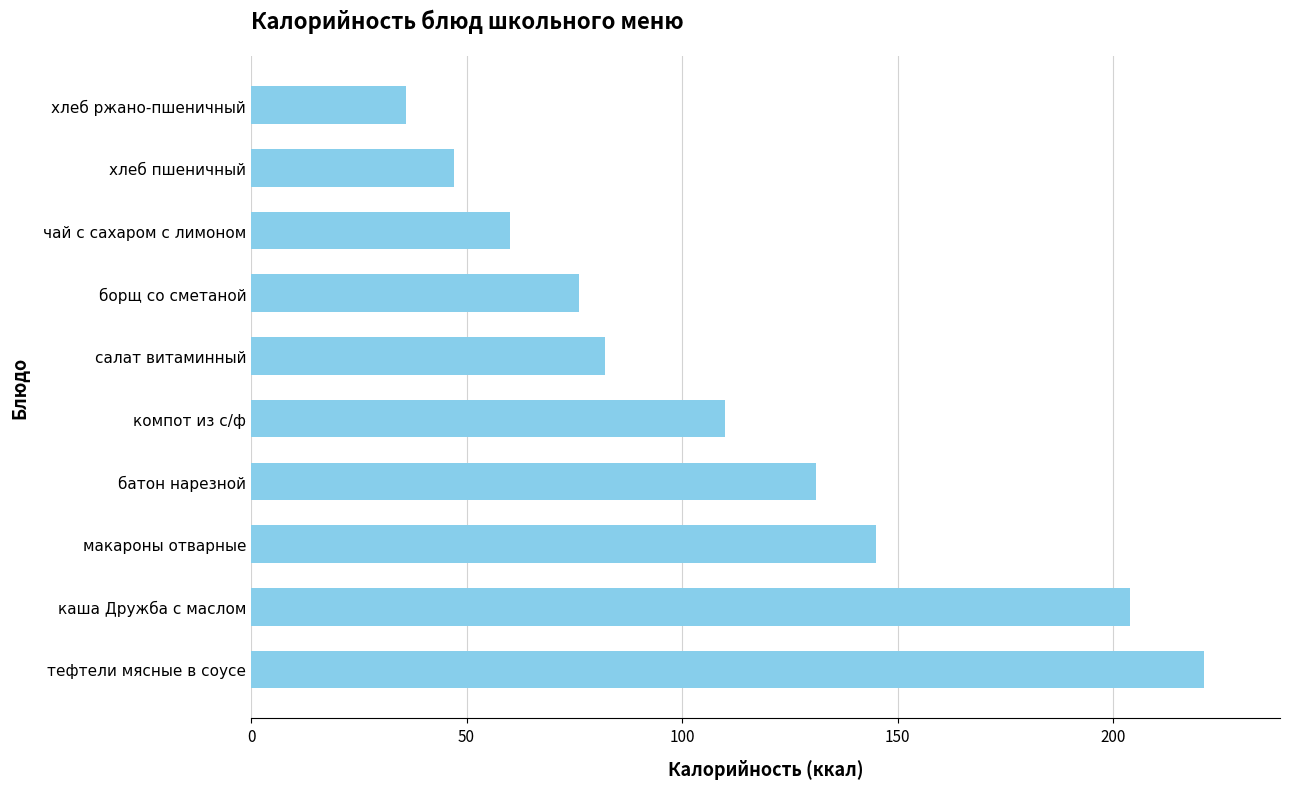

At which label is the value closest to 128?

батон нарезной